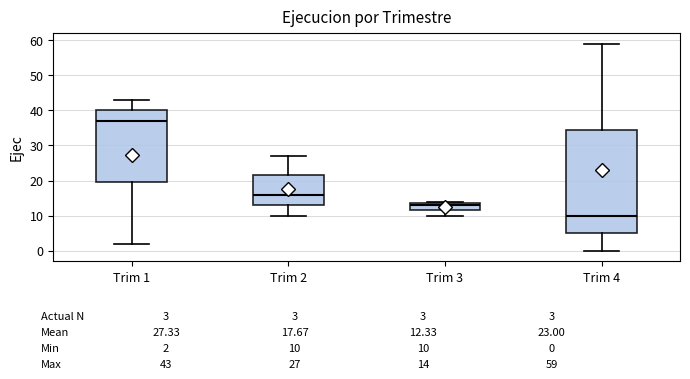

Comparing the boxes themselves (not the whiskers), which one is the tallest?

Trim 4